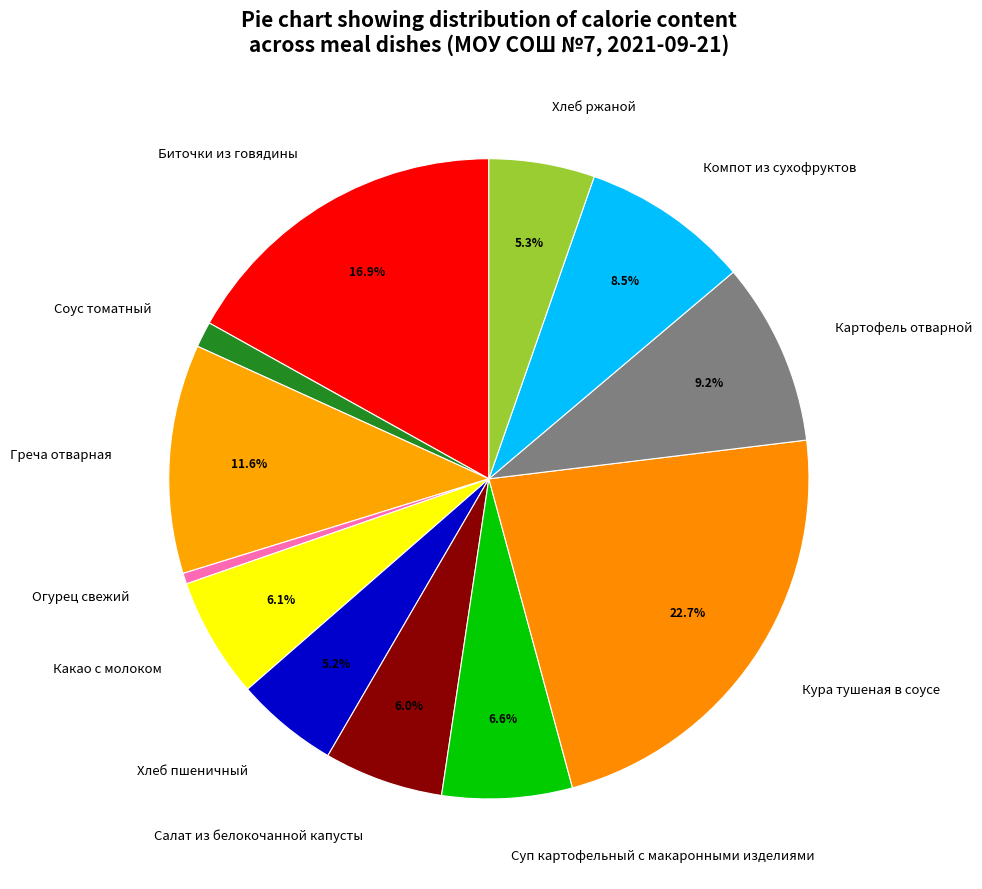

Is it true that Салат из белокочанной капусты is 1% of the pie?

False